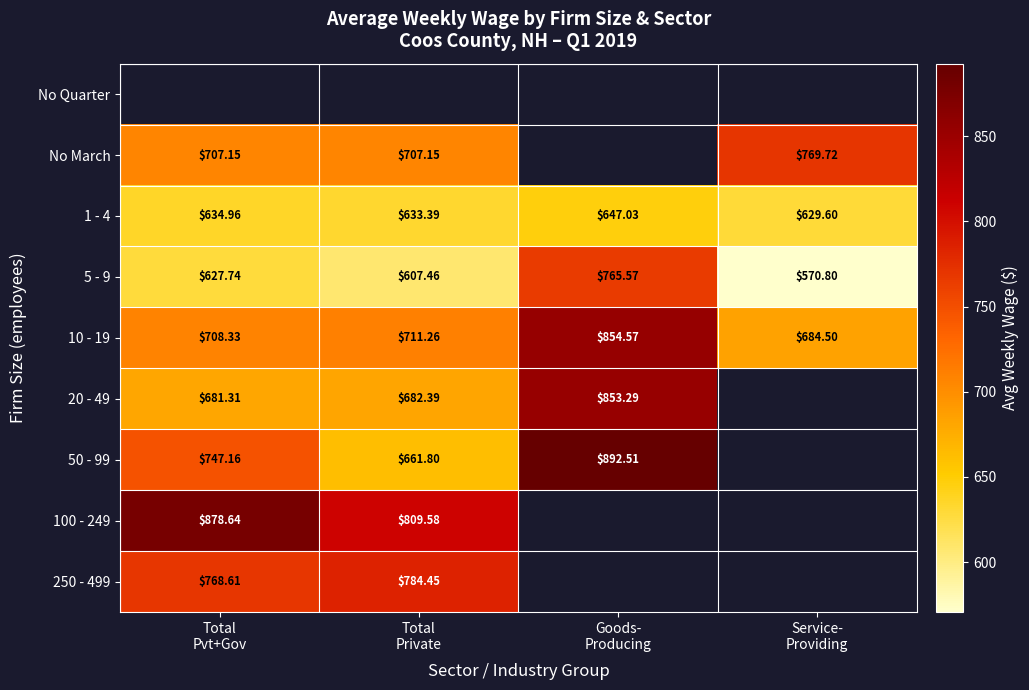

How many data points in 1 - 4 are less than 634?

2